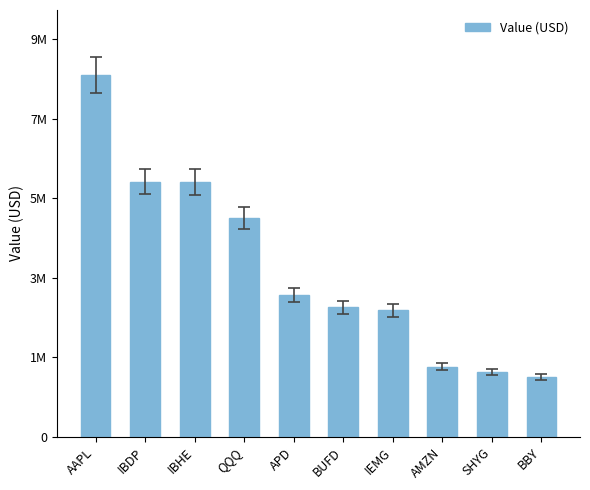

Does the chart contain any negative values?

No